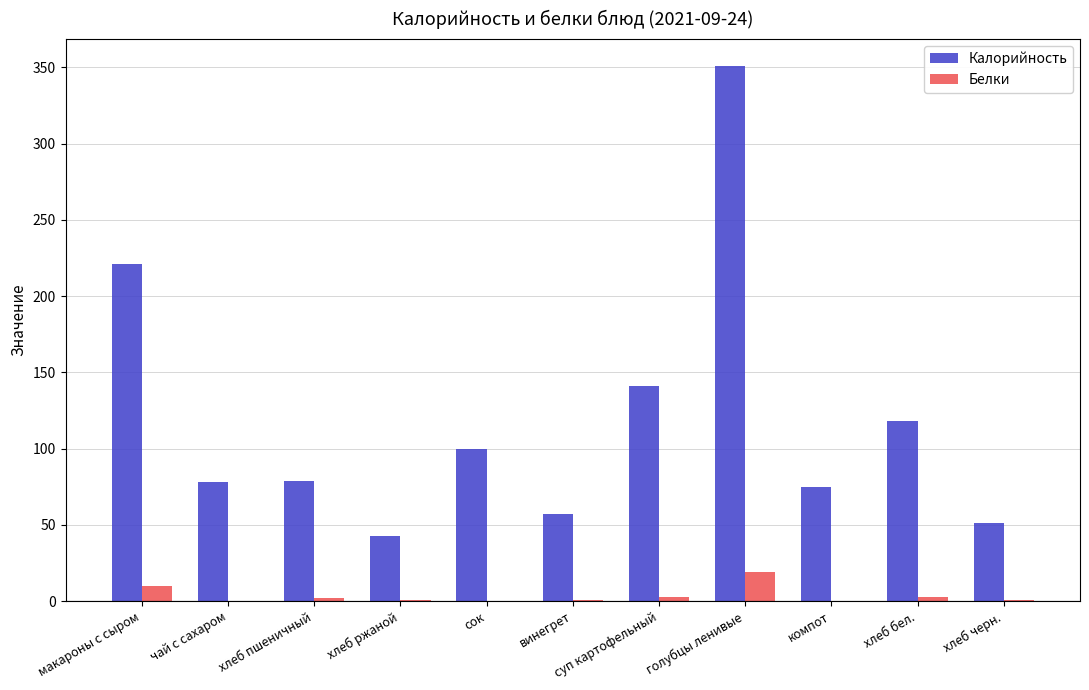

Which series has the largest total across all categories?

Калорийность